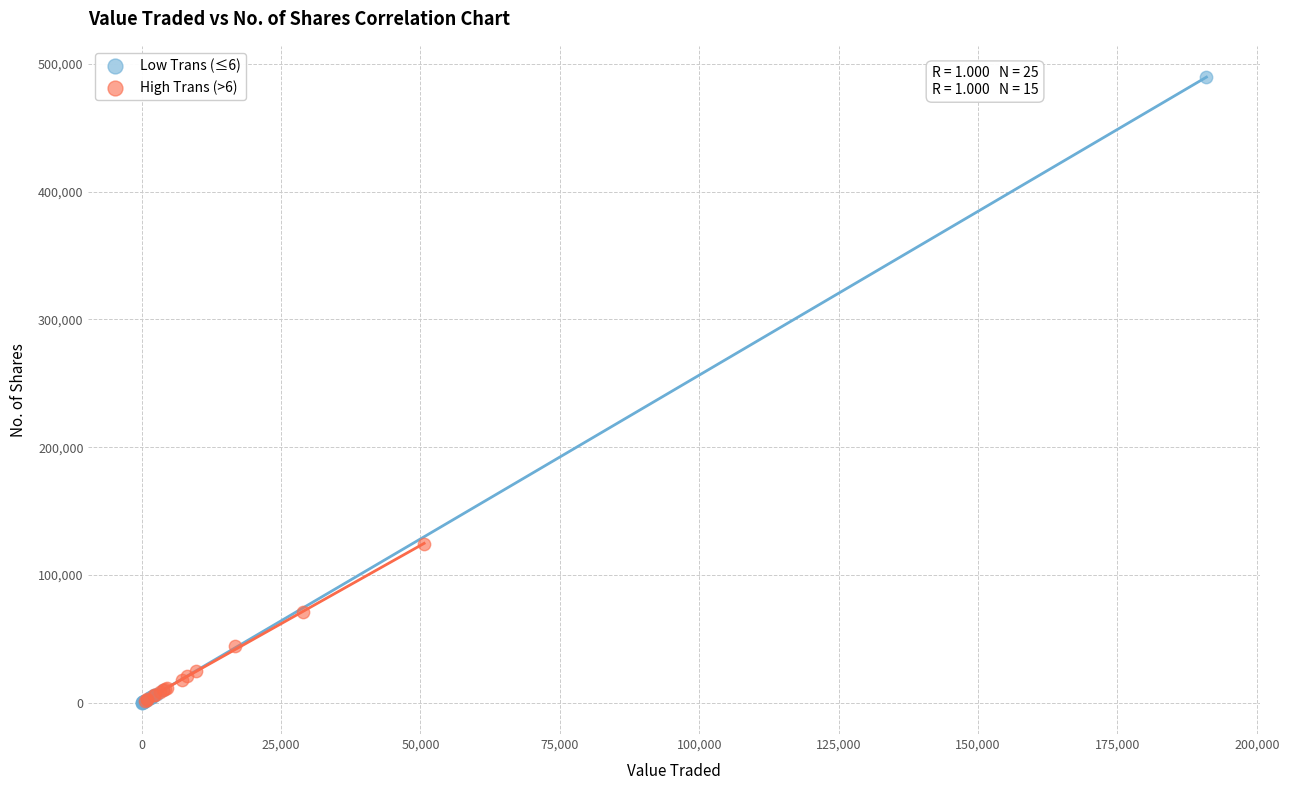

Which series has the widest spread of Y values?

Low Trans (≤6)